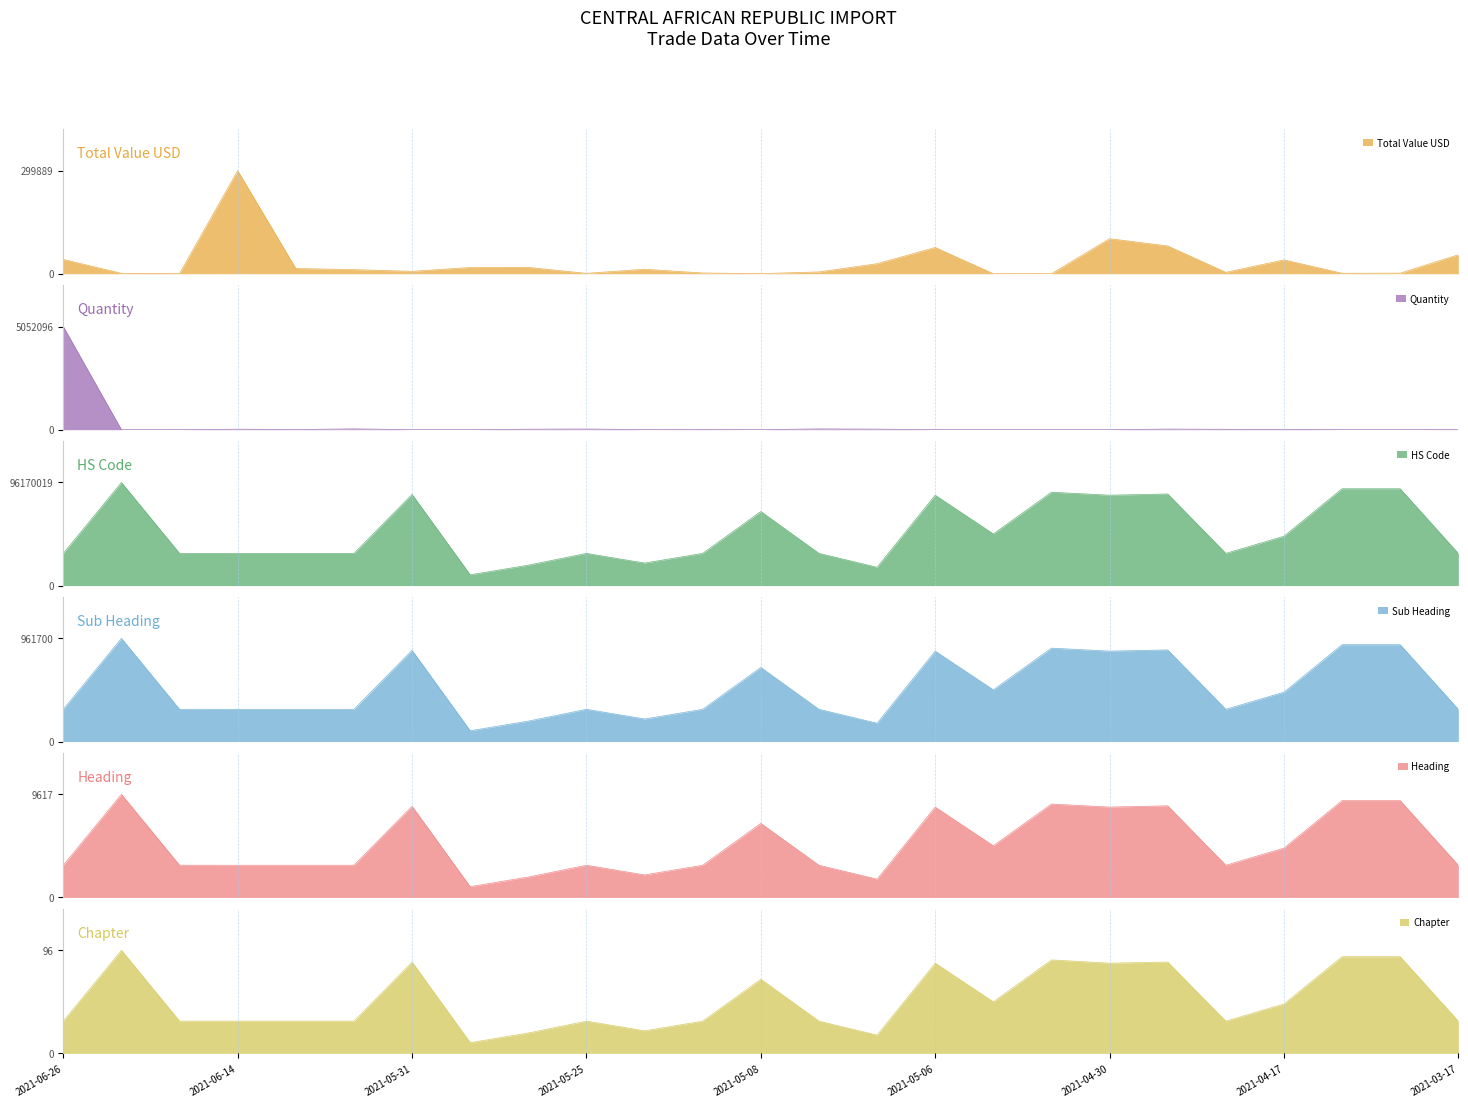

After their last crossing, which series has the higher values: Quantity or HS Code?

HS Code